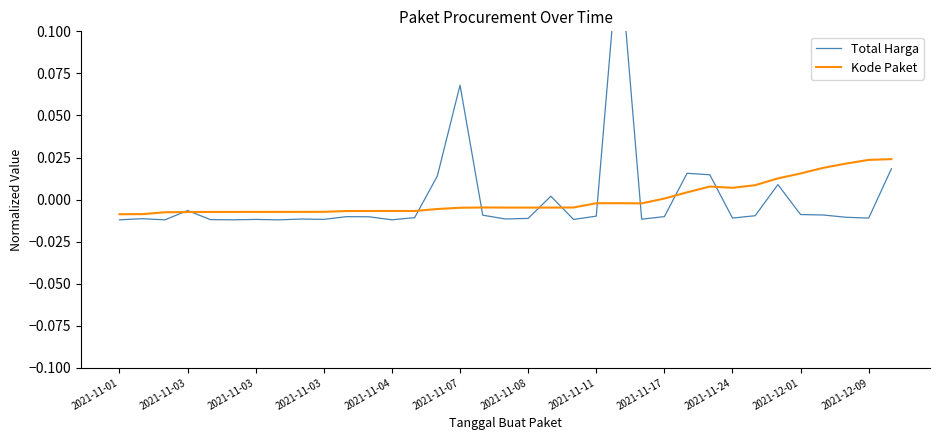

How many times do Total Harga and Kode Paket cross each other?

10